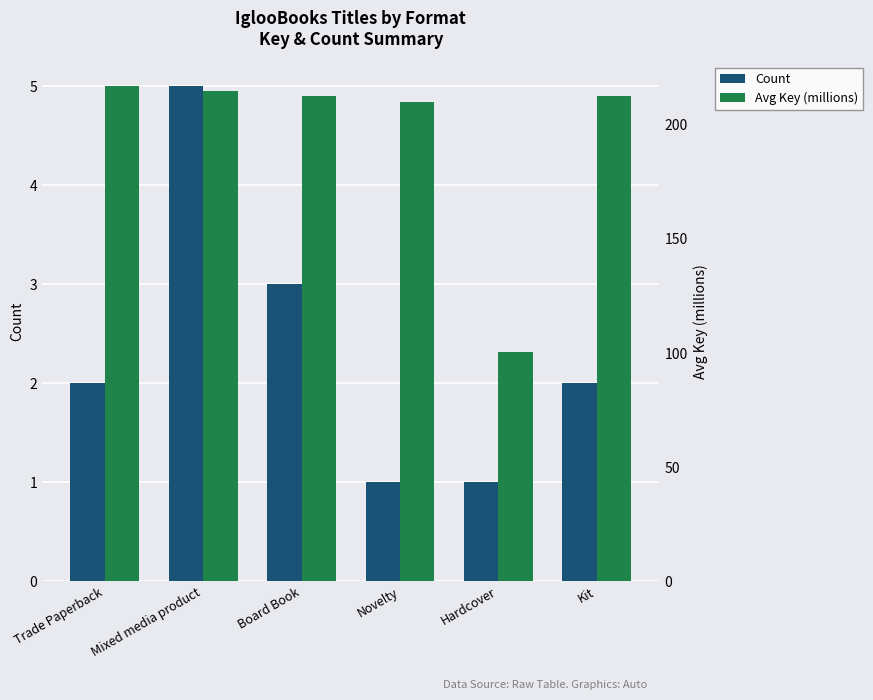

Does the chart contain stacked bars?

No